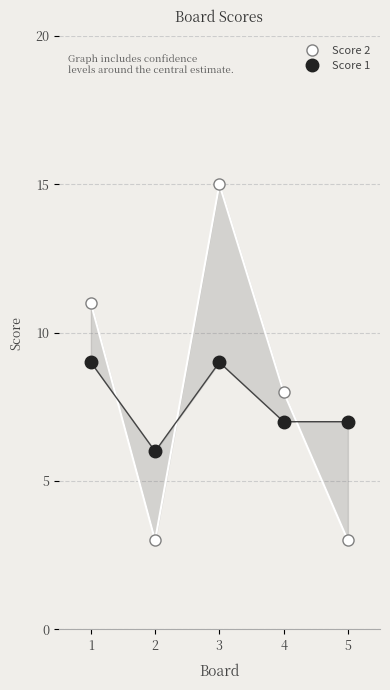

What is the maximum value for Score 1?

9